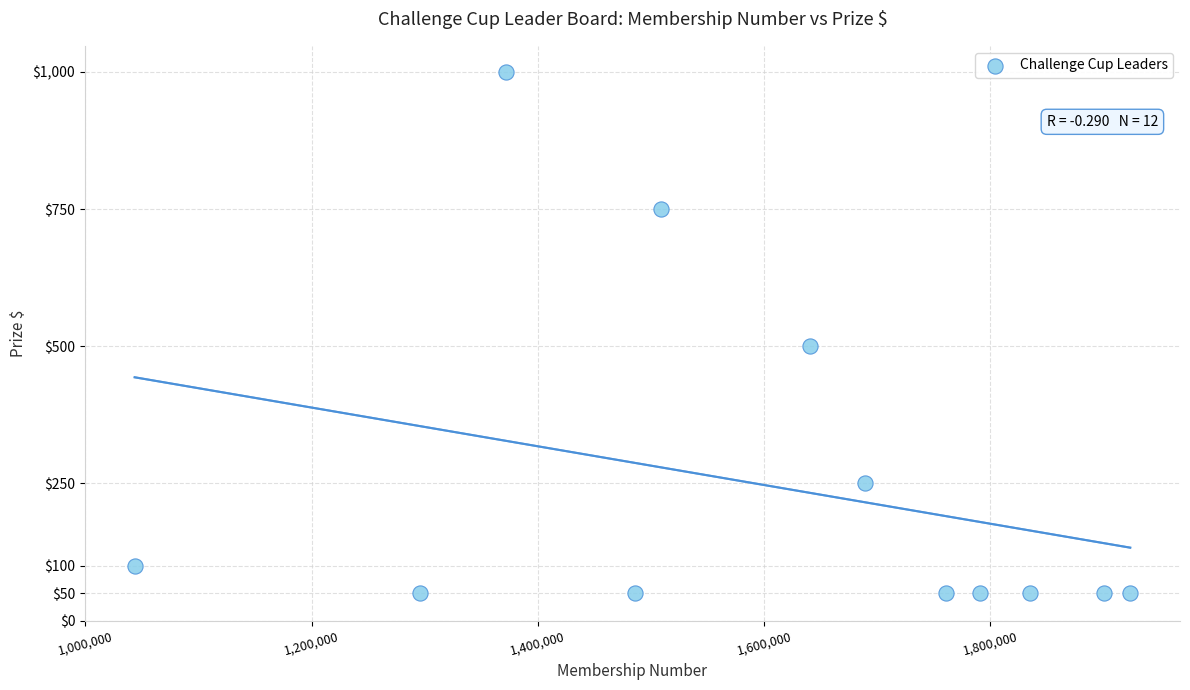

What Y value in the scatter plot is closest to 525?

500